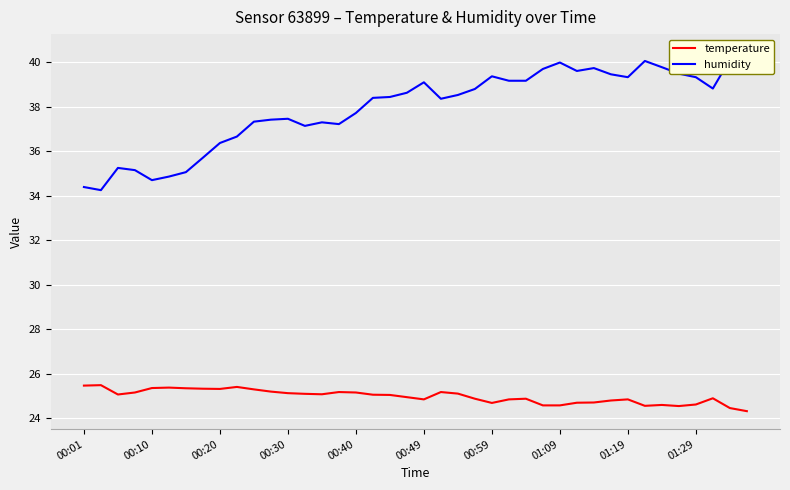

What is the average value of the humidity series?

37.9